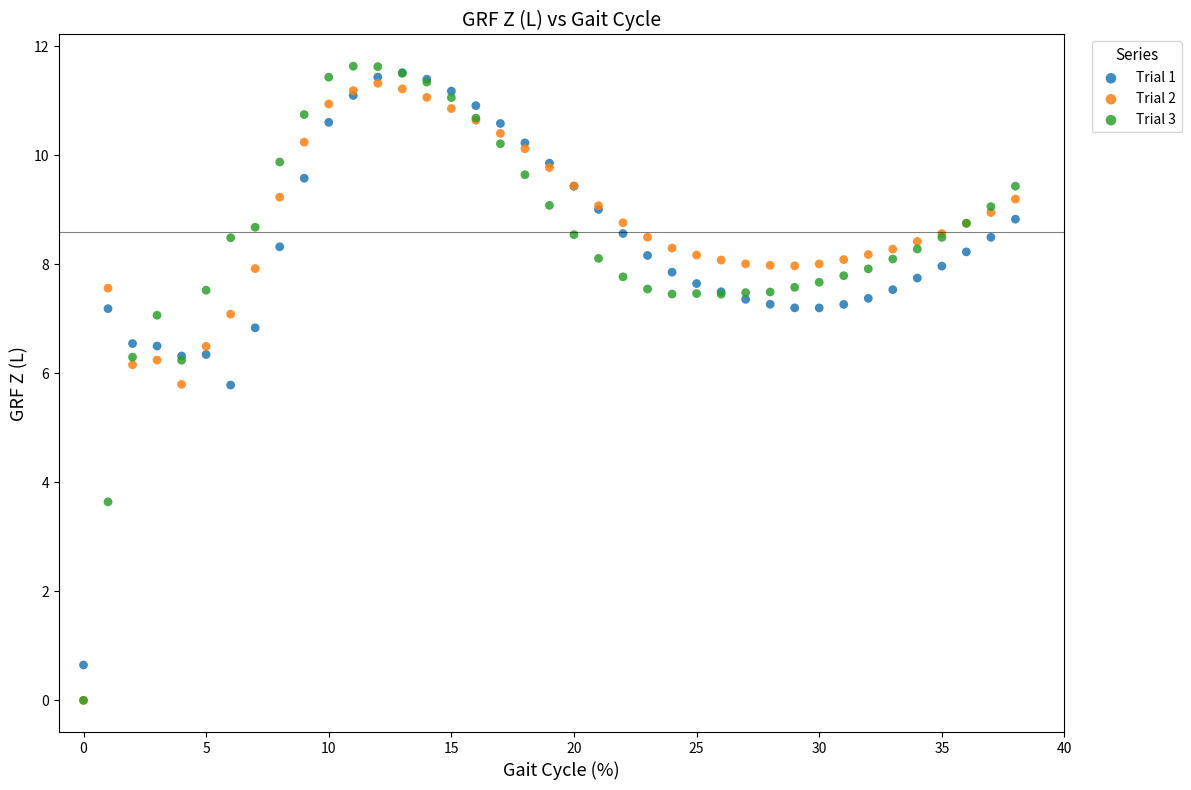

What are all the series names shown in the legend?

Trial 1, Trial 2, Trial 3